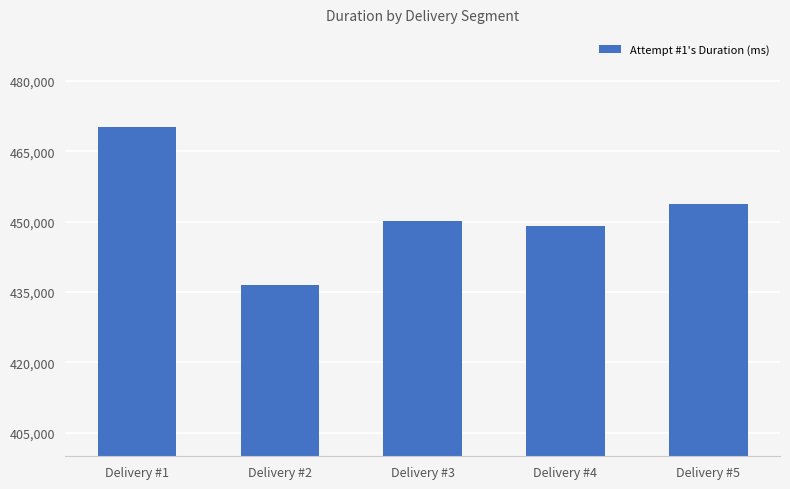

What is the value of the 2nd bar from the left?

436570